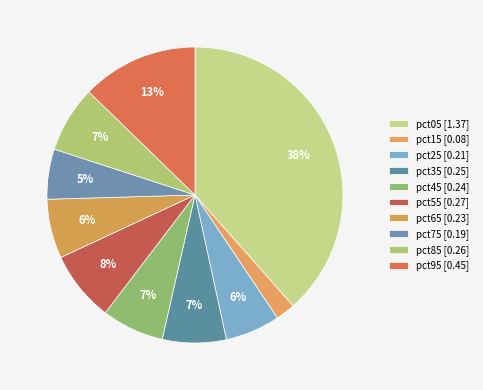

What is the largest slice in the pie chart?

pct05